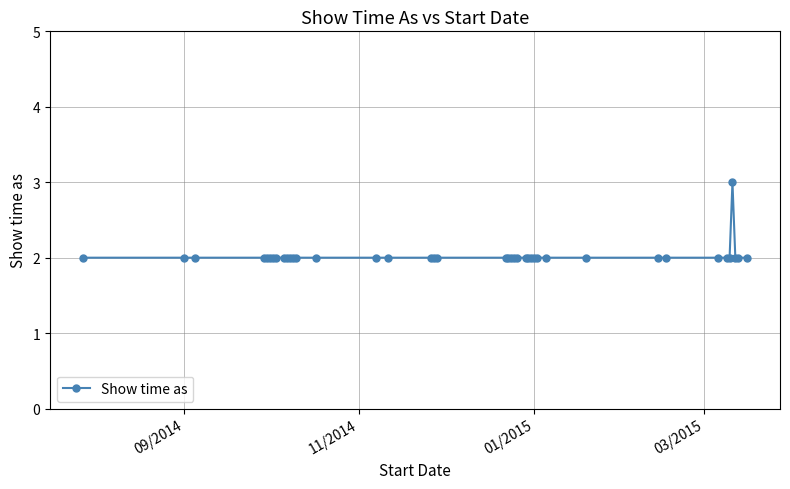

What is the minimum value shown in the chart?

2